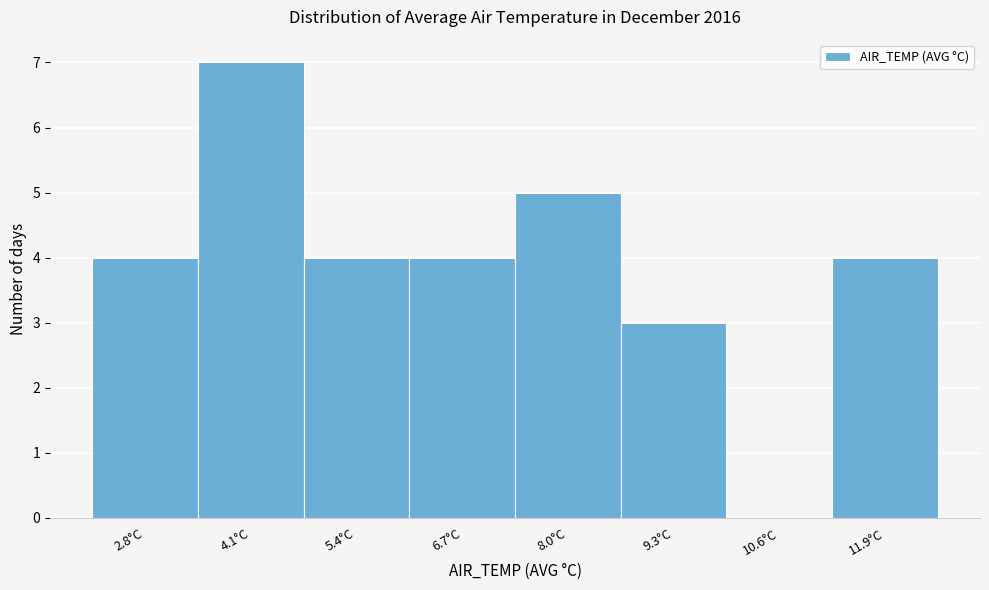

Reading right to left, list all the values displayed in this chart.

11.9°C=4	10.6°C=0	9.3°C=3	8.0°C=5	6.7°C=4	5.4°C=4	4.1°C=7	2.8°C=4